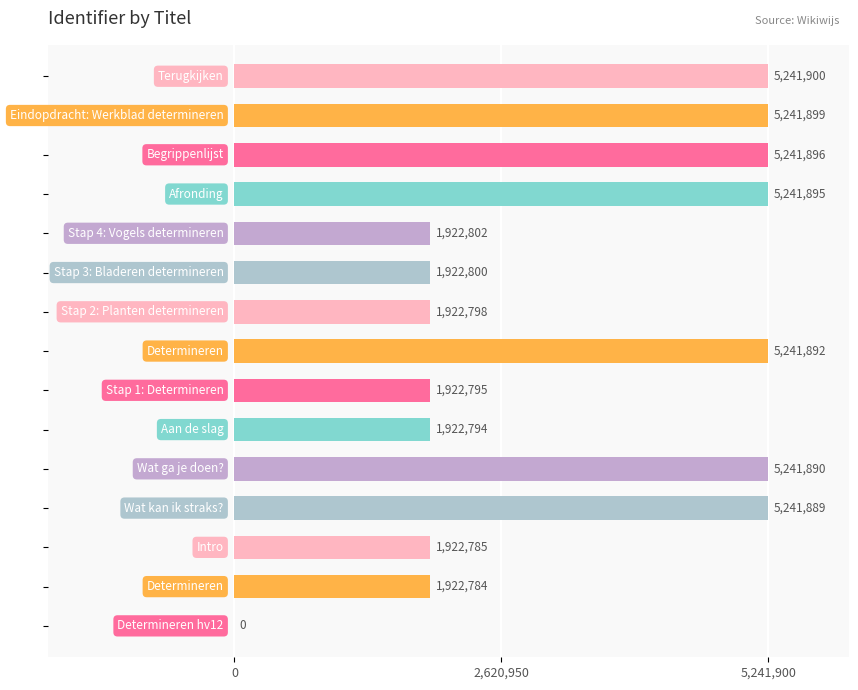

Count the number of data series in this chart.

1